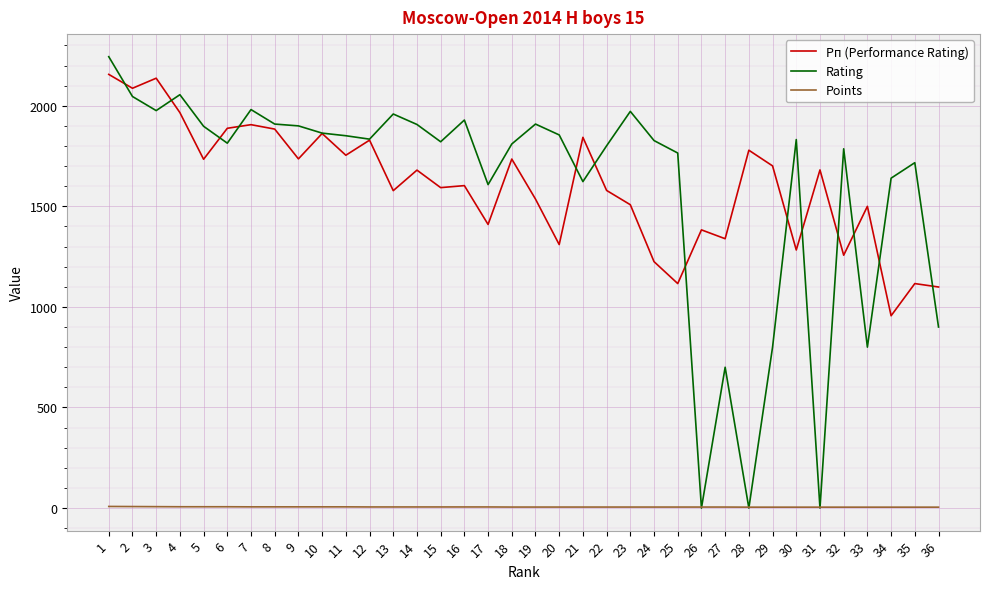

After their last crossing, which series has the higher values: Points or Rating?

Rating